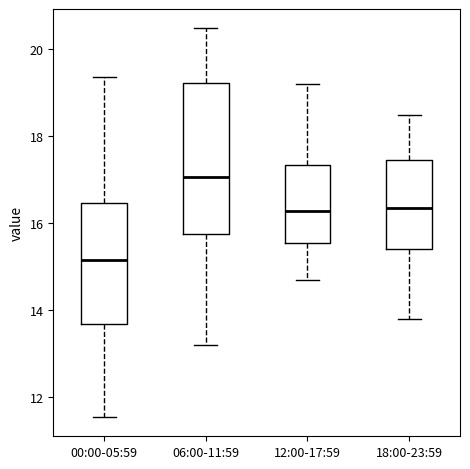

Where is the lower edge of the box for 06:00-11:59 on the y-axis? The values are not printed on the chart, so give them approximately, as read against the axis.

15.8